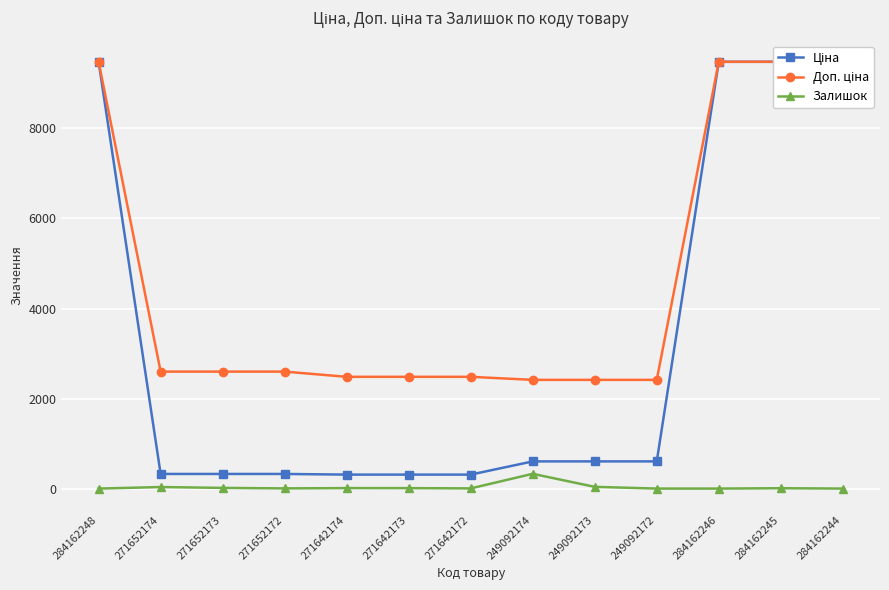

What is the highest value of the Ціна series?

9480.1